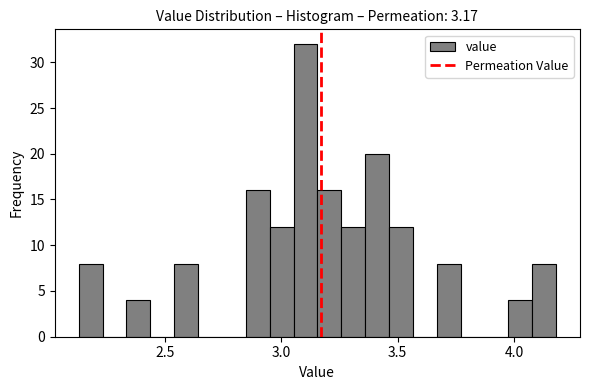

Around what value on the x-axis is the tallest bar? Give the approximate position of its centre, as read against the axis.

3.10